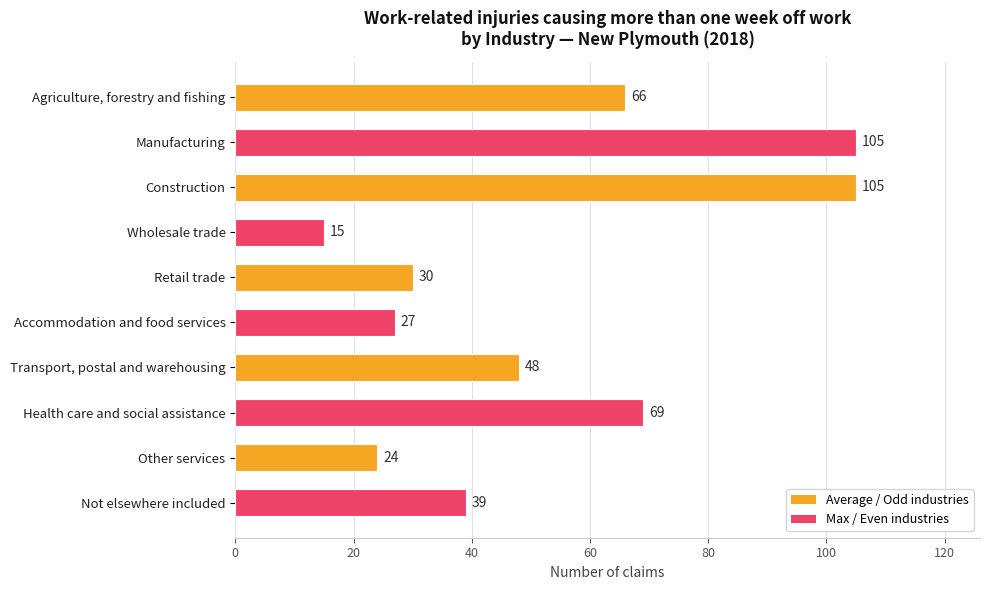

What is the change in value from Agriculture, forestry and fishing to Accommodation and food services?

-39